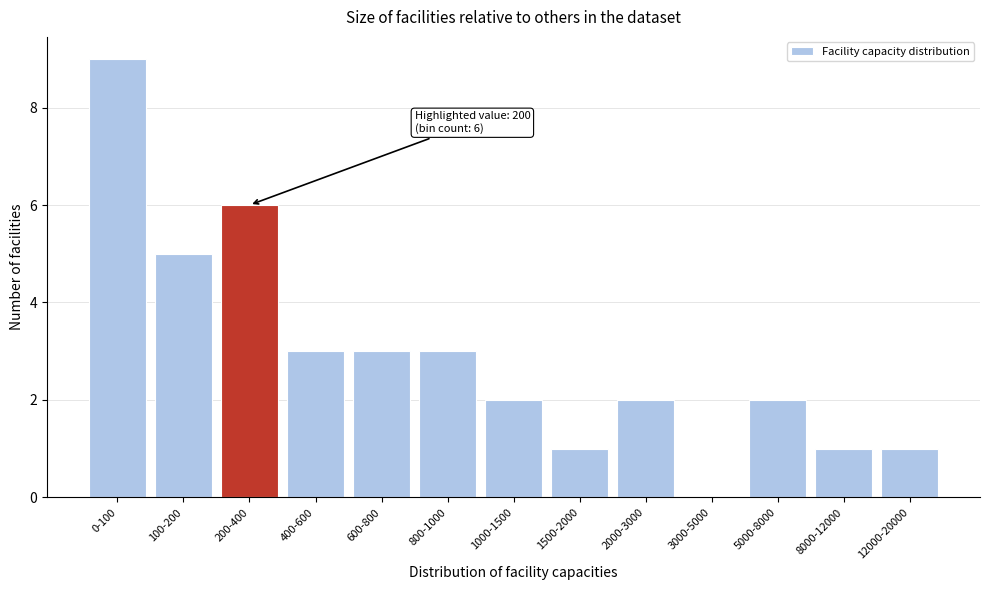

Reading left to right, transcribe all the data shown in this chart.

0-100=9	100-200=5	200-400=6	400-600=3	600-800=3	800-1000=3	1000-1500=2	1500-2000=1	2000-3000=2	3000-5000=0	5000-8000=2	8000-12000=1	12000-20000=1